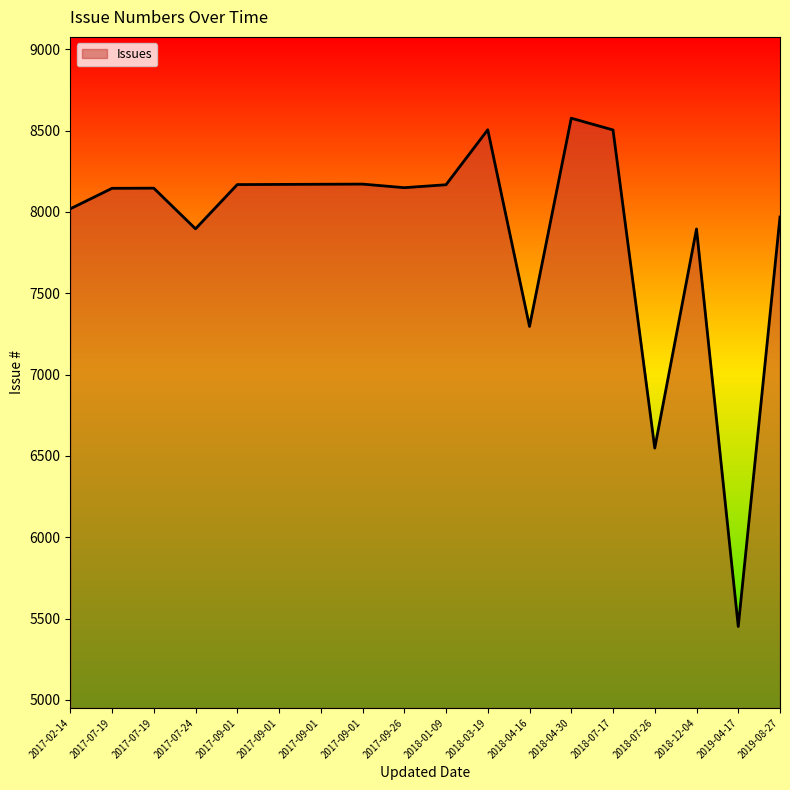

How many lines are shown in the chart?

1